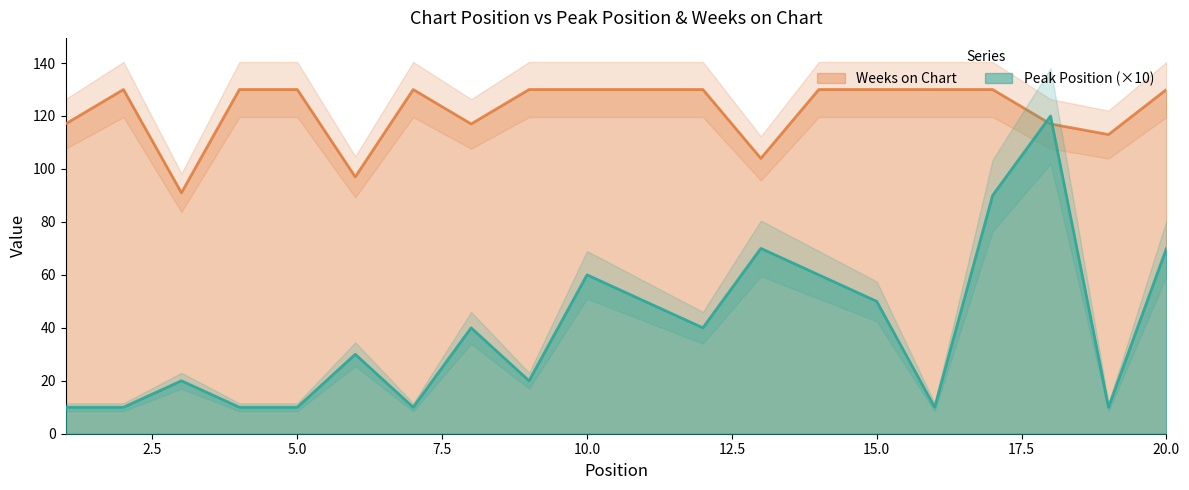

What is the sum of the Weeks on Chart values at 15 and 14?

260